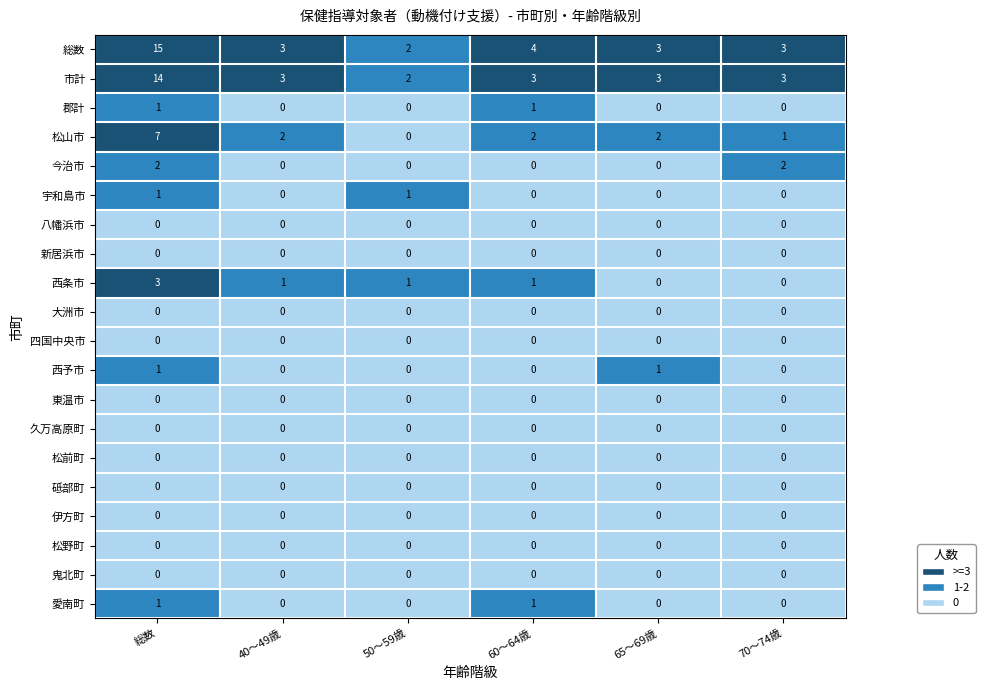

Which series has the largest range (max minus min)?

総数